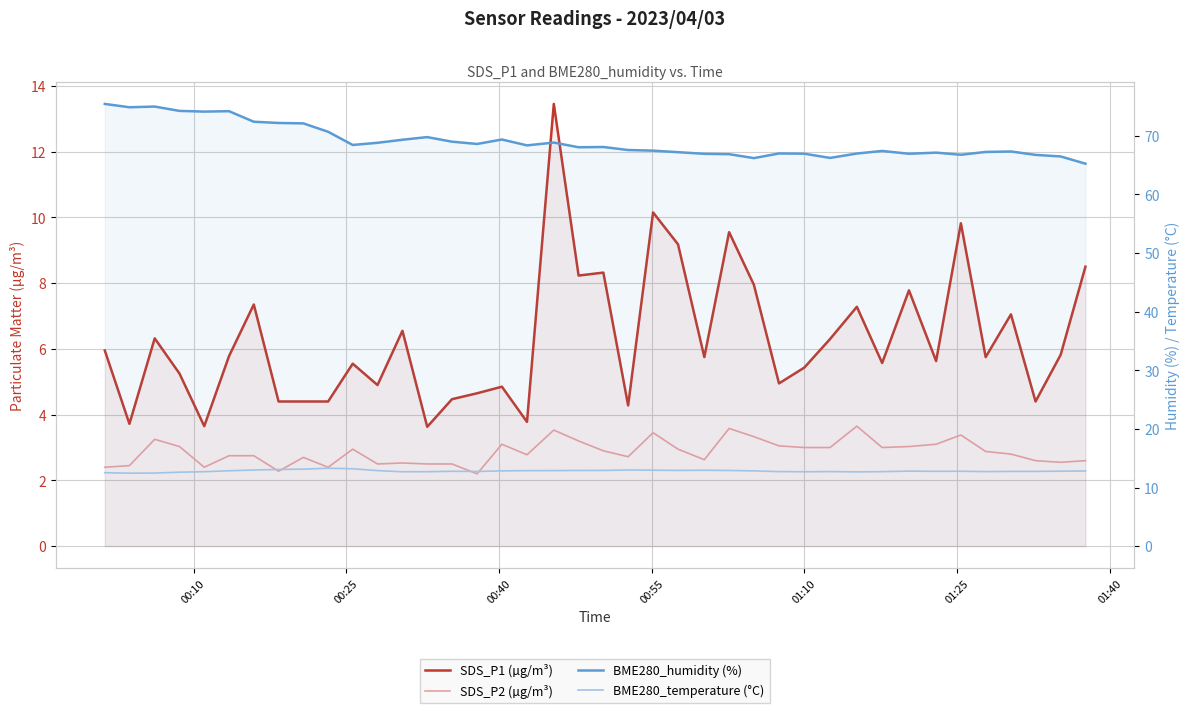

What is the smallest value displayed?

2.2